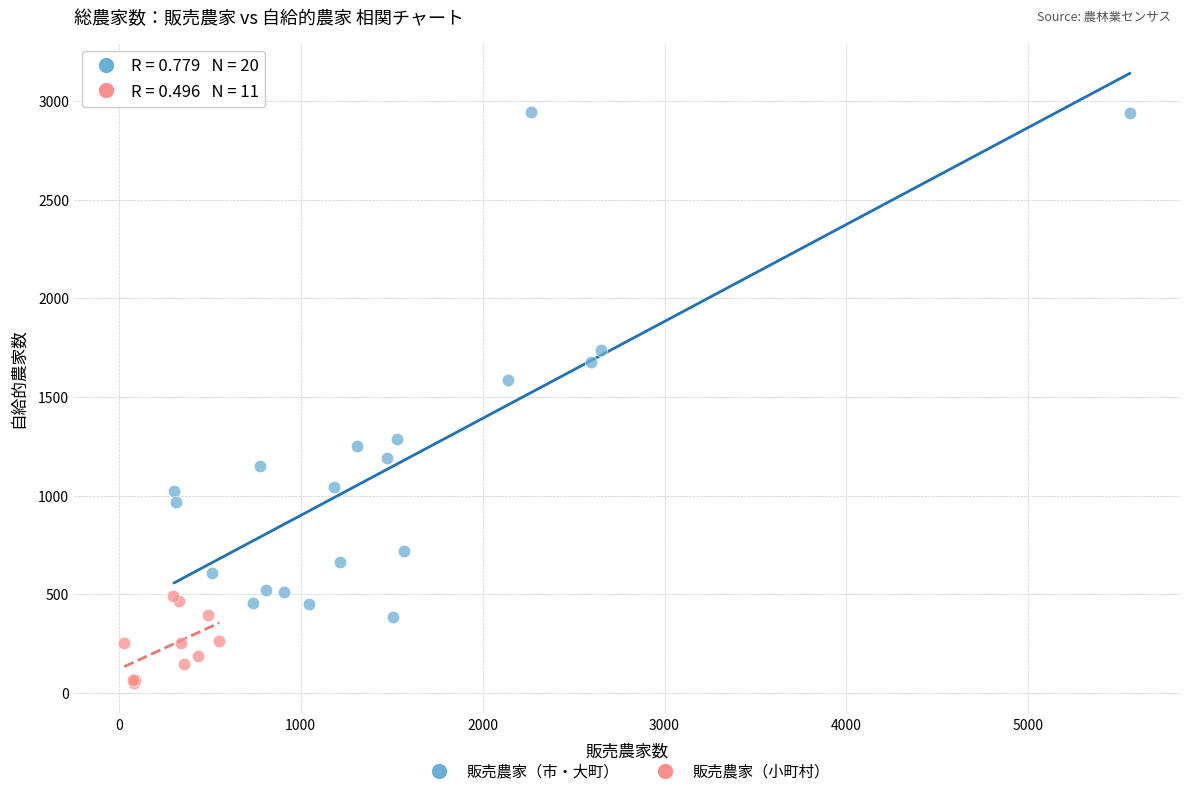

Which series contains the lowest Y value?

販売農家（小町村）